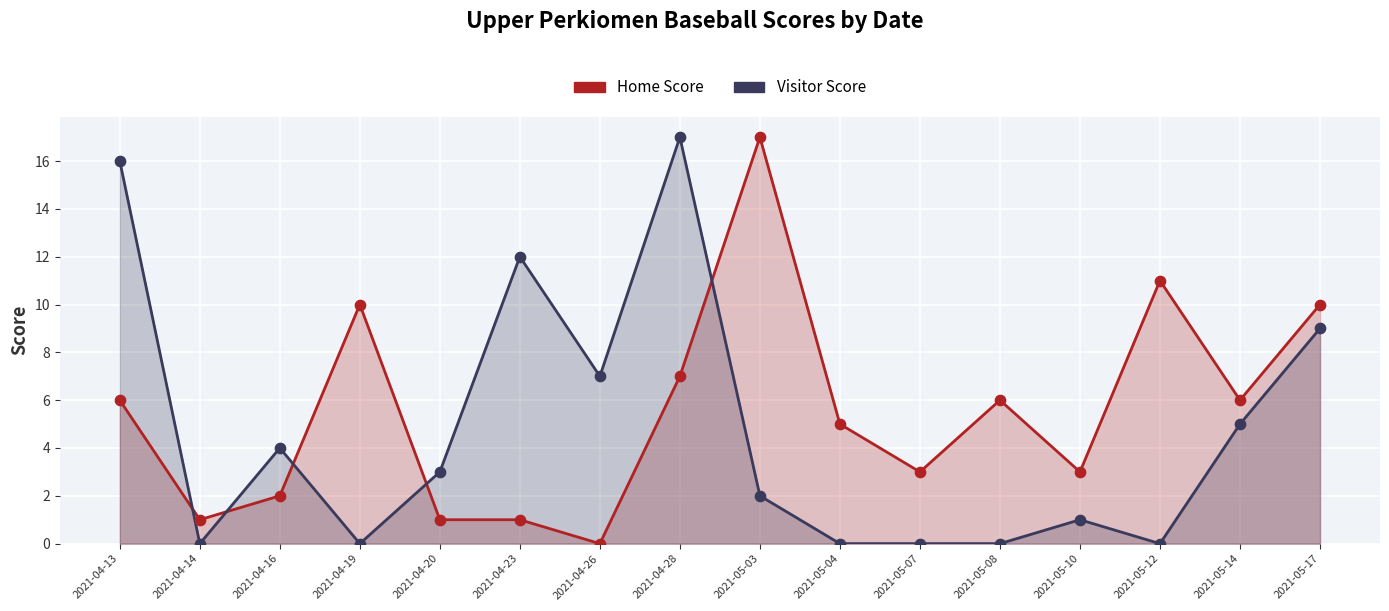

What is the total value across all series at 2021-05-14?

11